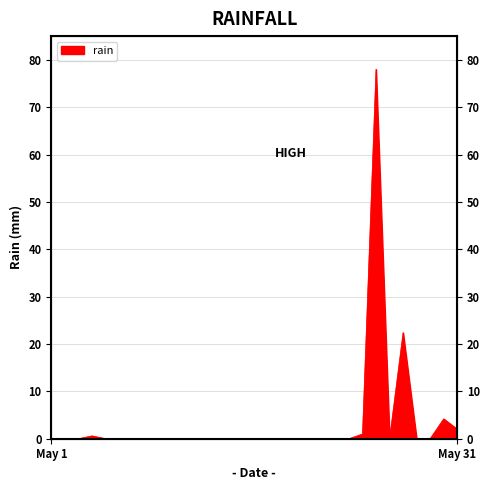

What is the maximum value shown in the chart?

78.0